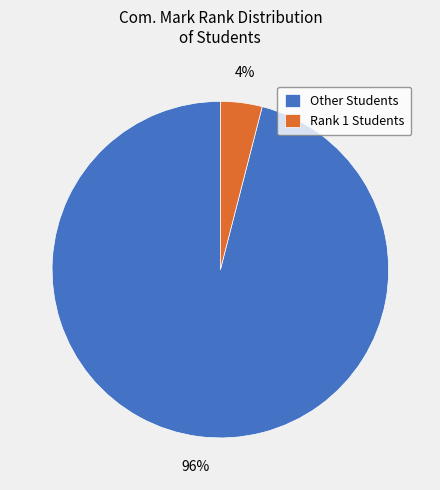

Is there any slice that represents more than half of the pie?

Yes